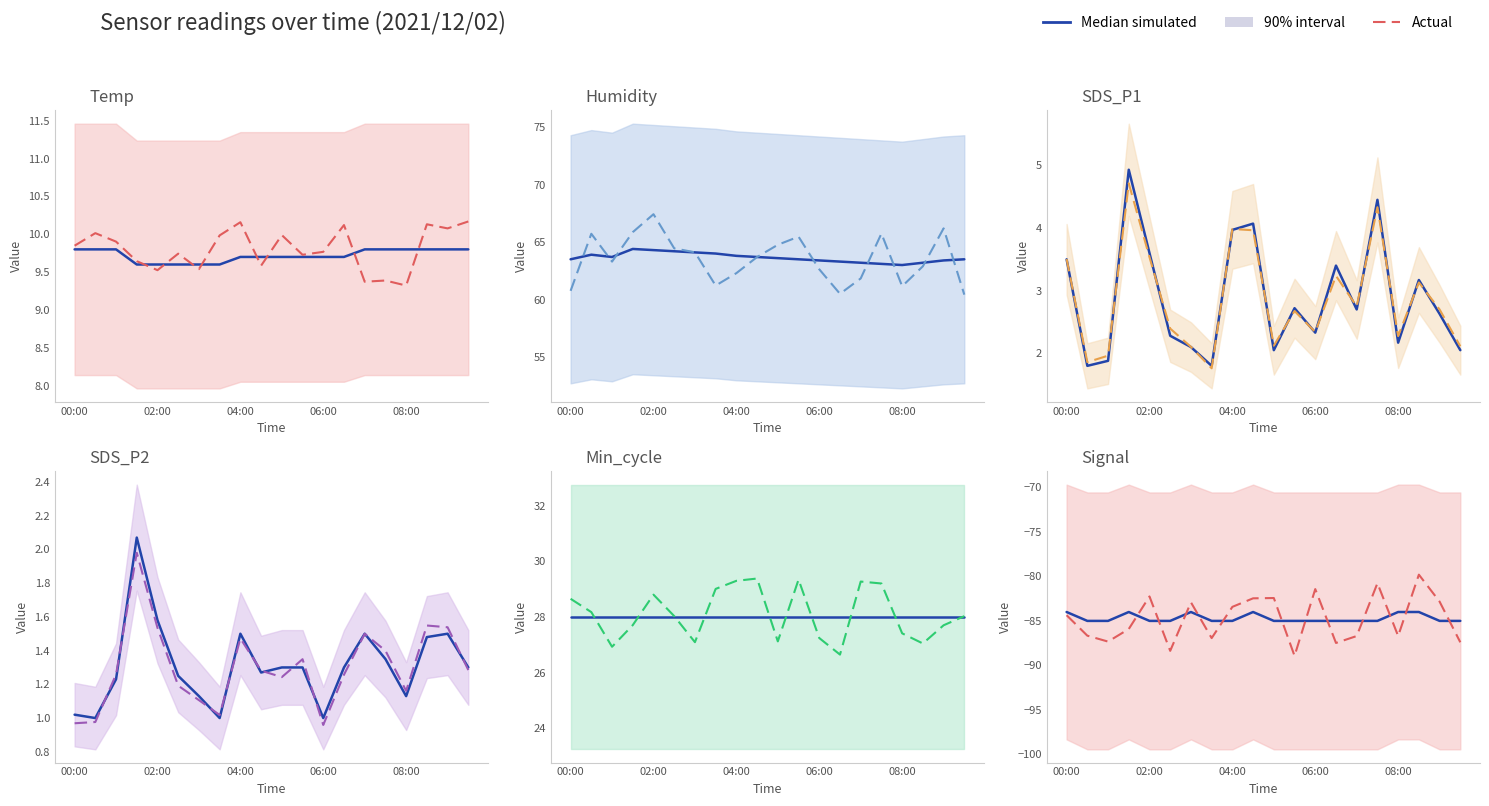

Between 13 and 19, which is larger?

13